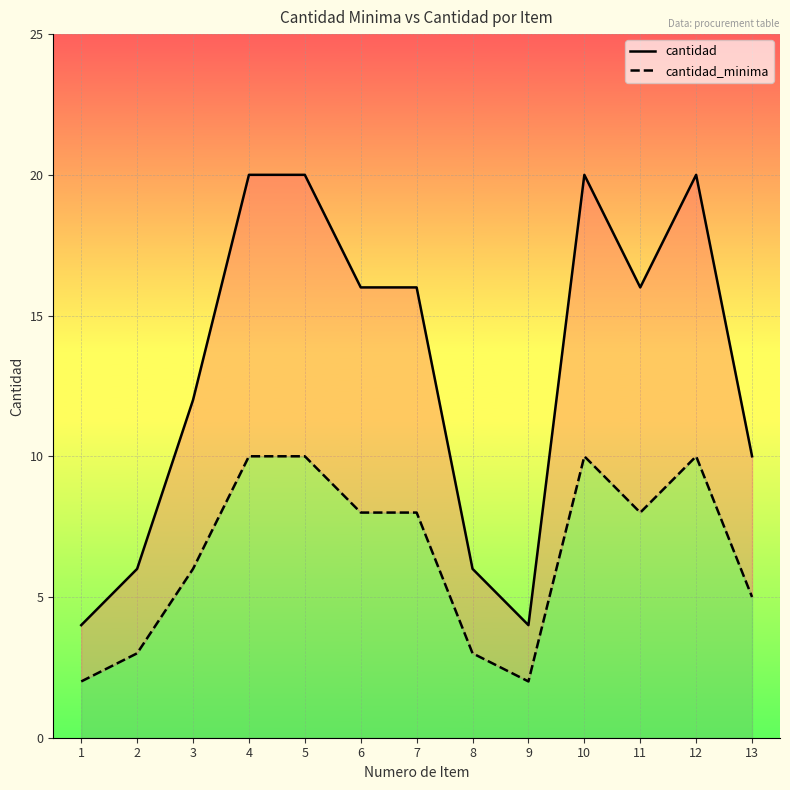

At how many categories does at least one series exceed 2?

13